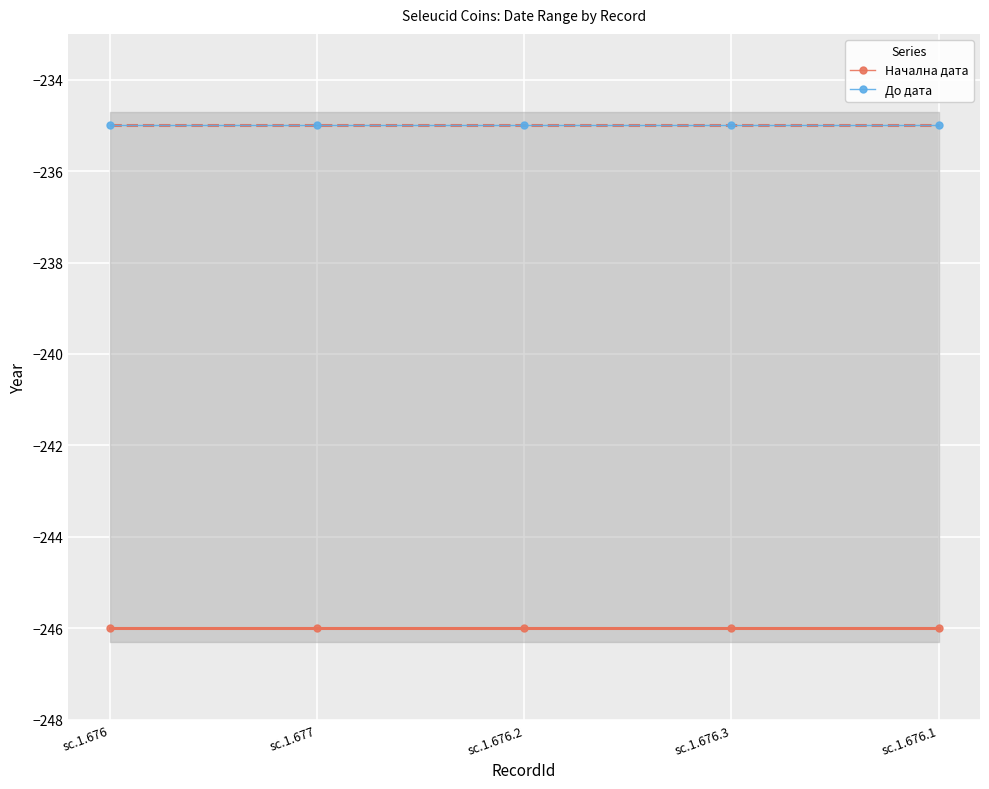

How many lines are shown in the chart?

2